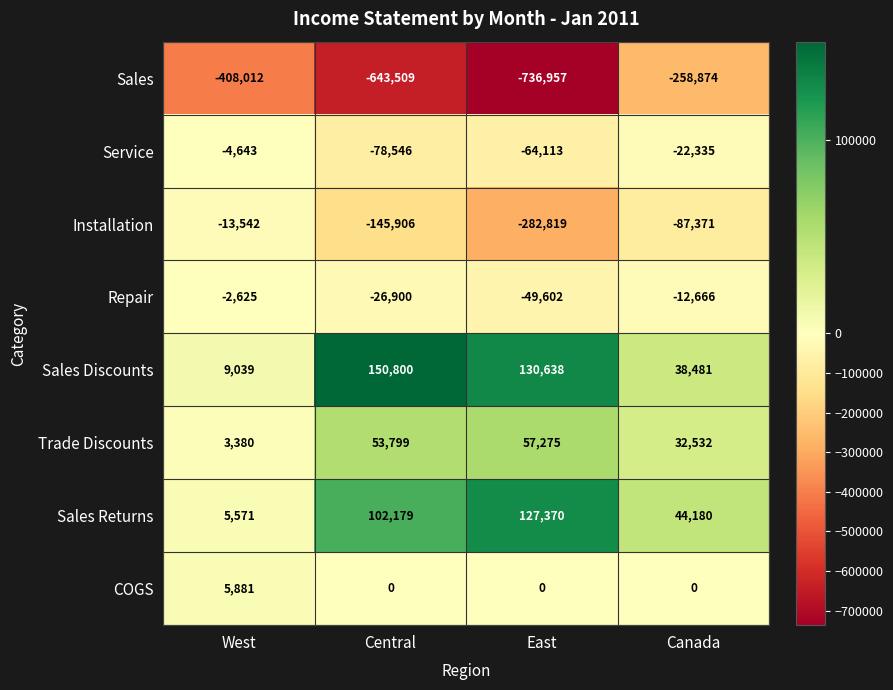

At which label does Repair first exceed -12666?

West